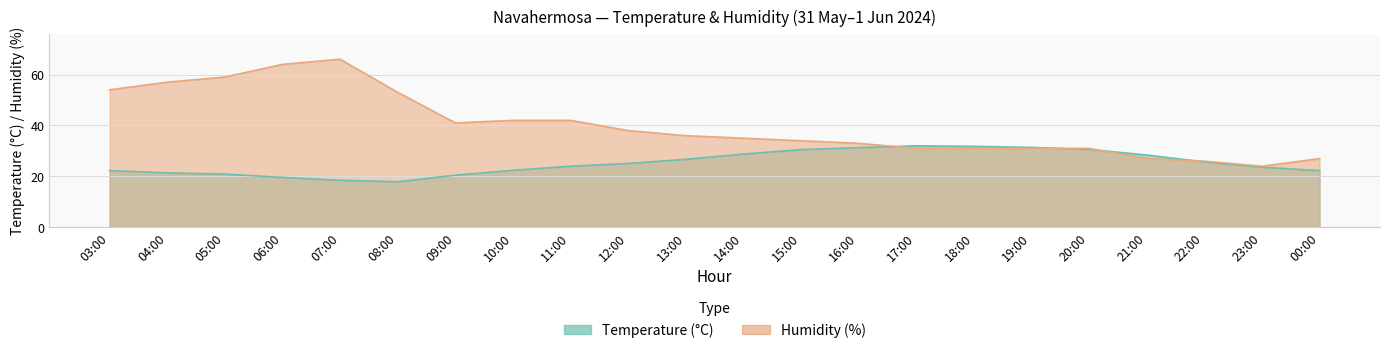

Which series changed the most between 04:00 and 06:00?

Humidity (%)